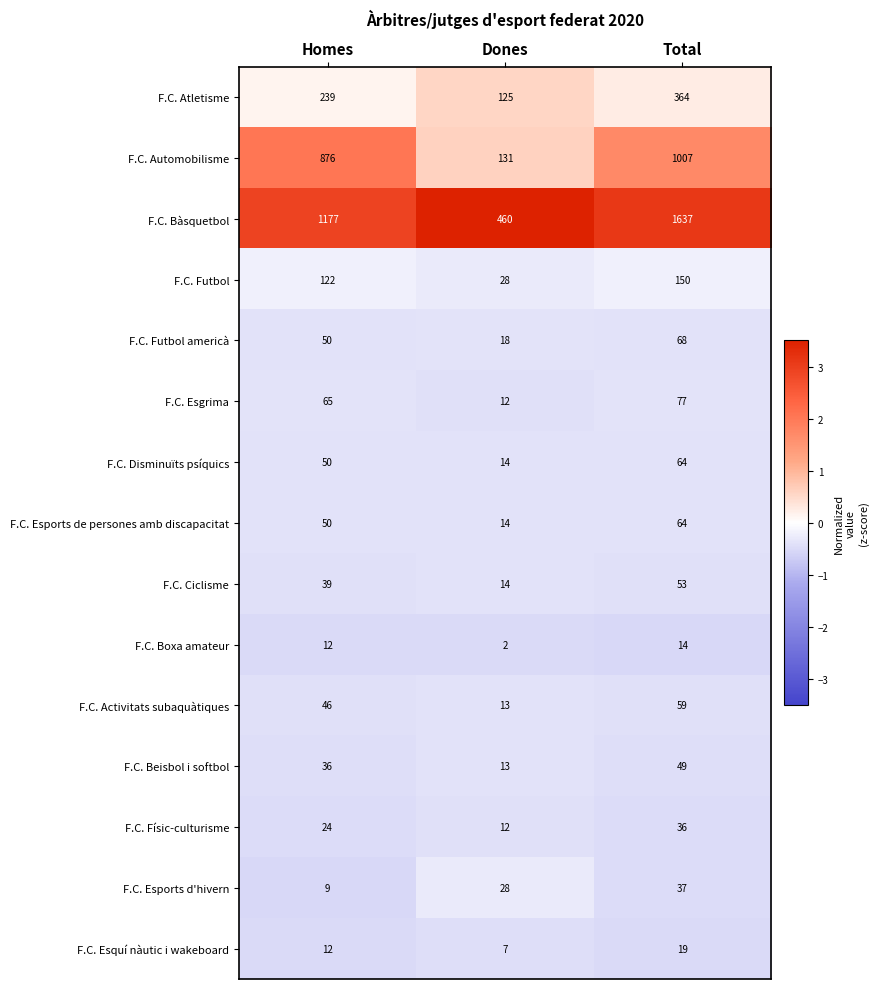

What is the total value across all series at Homes?

2807